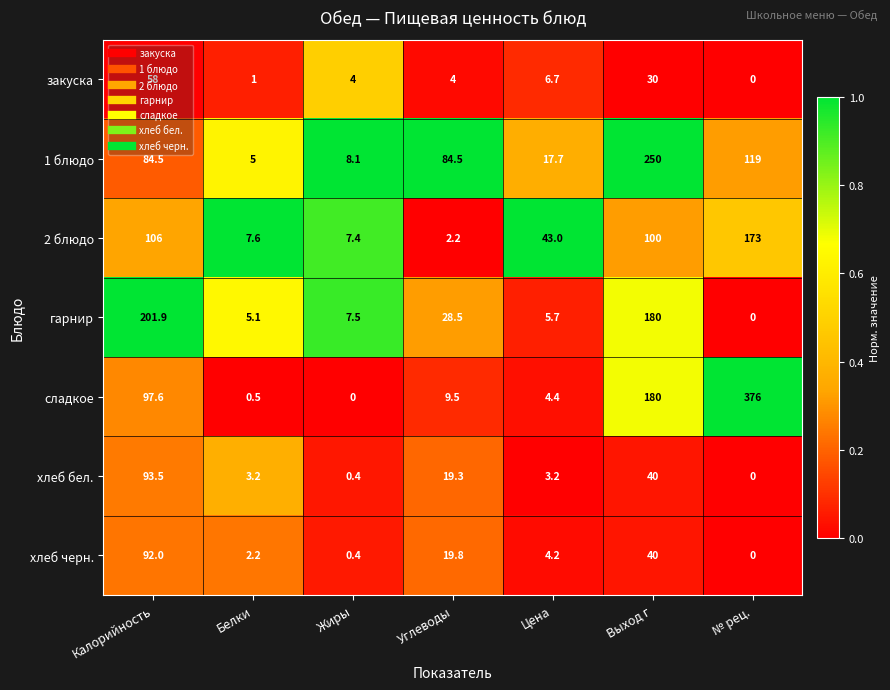

What is the difference between the highest and lowest values at Выход г?

220.0